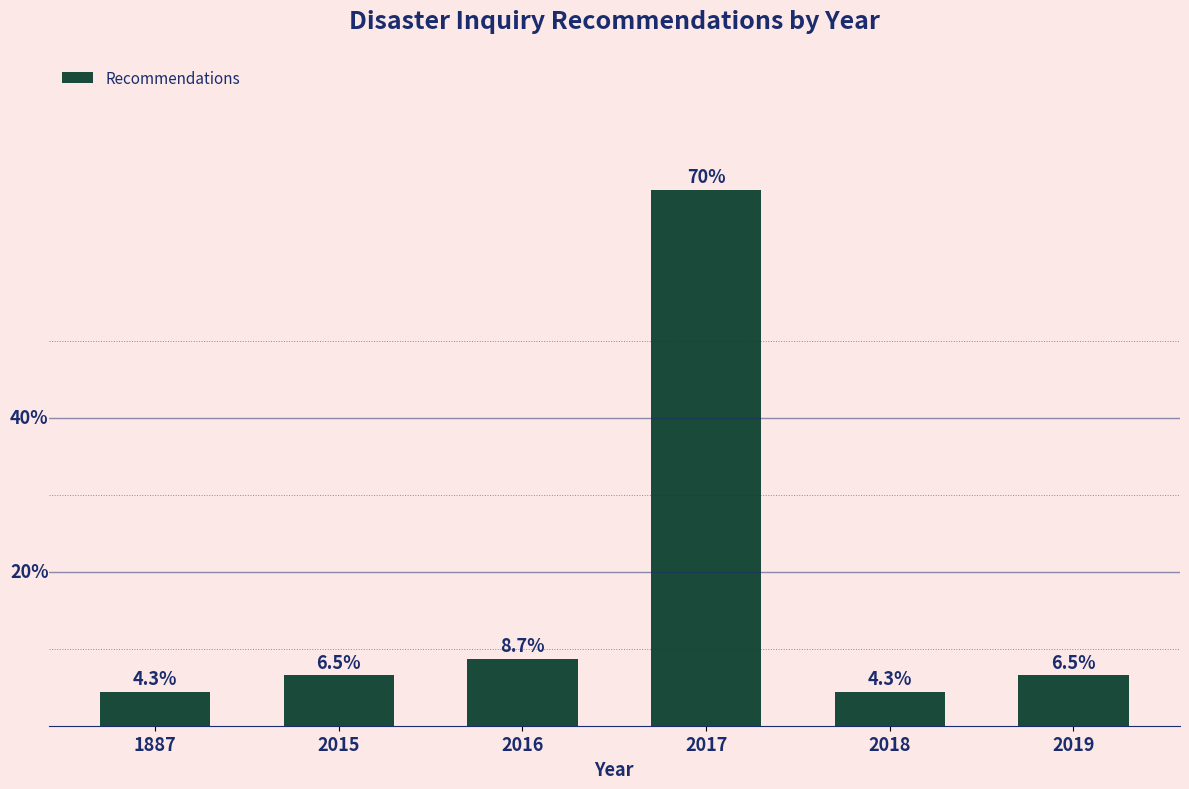

Reading left to right, transcribe all the data shown in this chart.

1887=4.3	2015=6.5	2016=8.7	2017=69.6	2018=4.3	2019=6.5